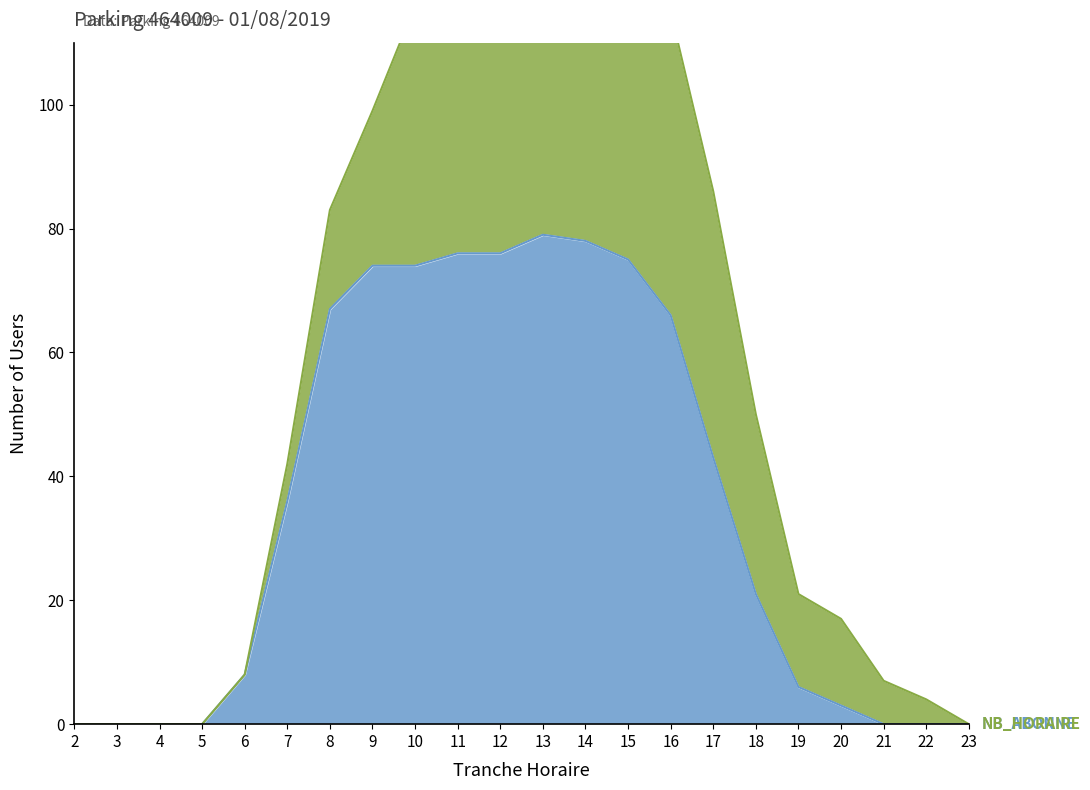

How many values are below 36?

11